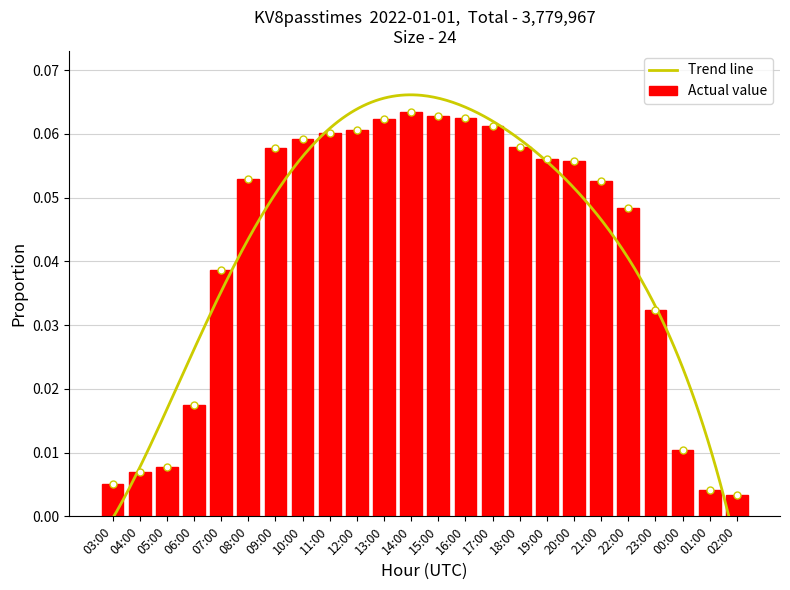

Between 20:00 and 23:00, which is larger?

20:00